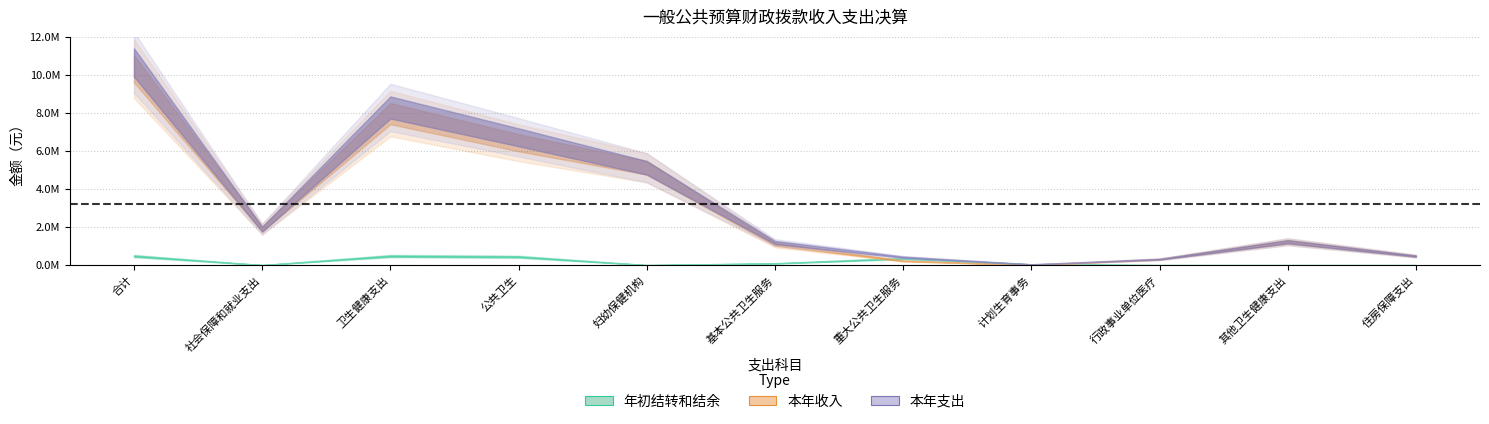

List the series in order of their peak value, highest first.

本年支出_合计, 本年收入_合计, 年初结转和结余_合计